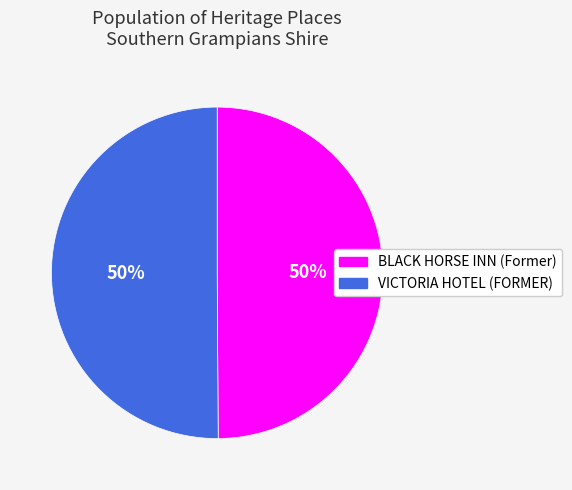

To the nearest percent, what is the average slice percentage?

50%